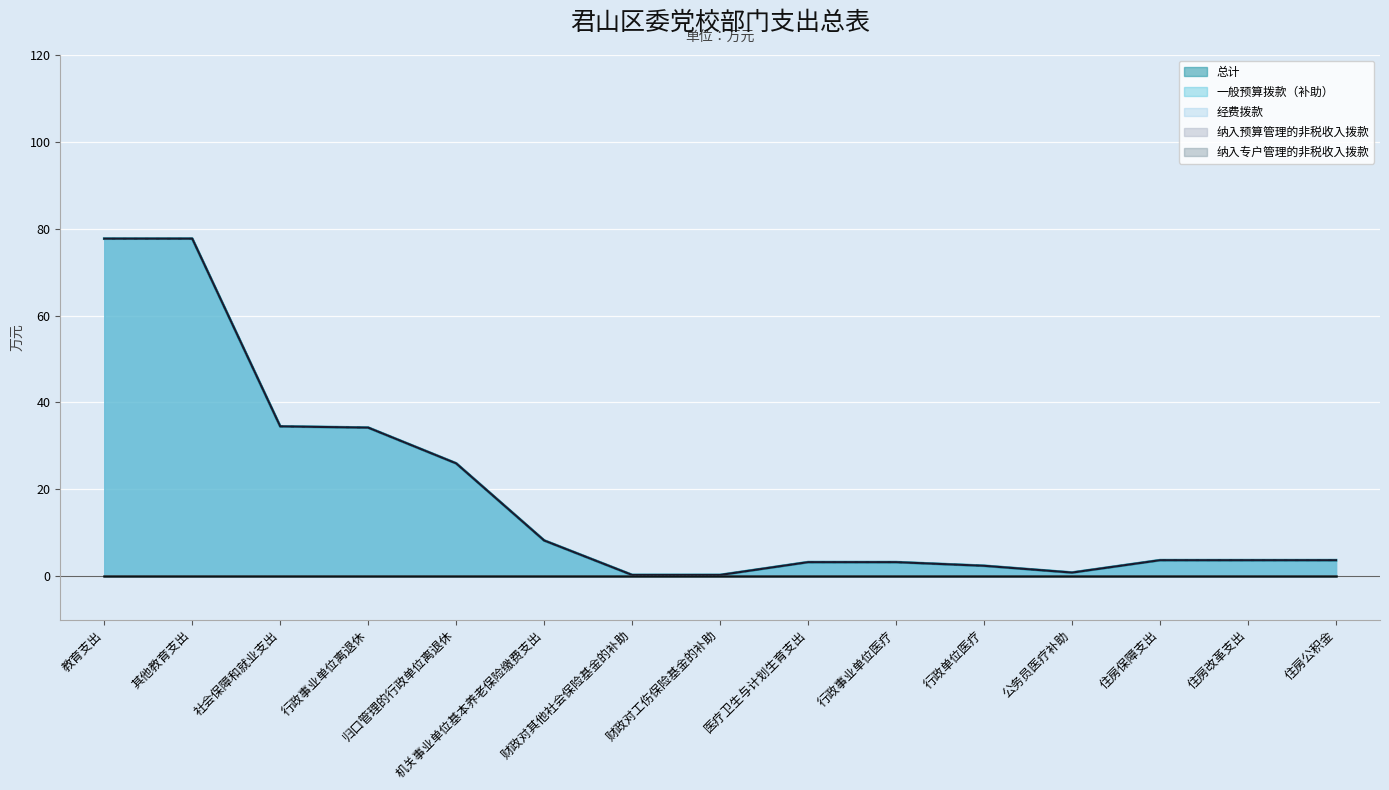

How many values in the 总计 series exceed 3?

11